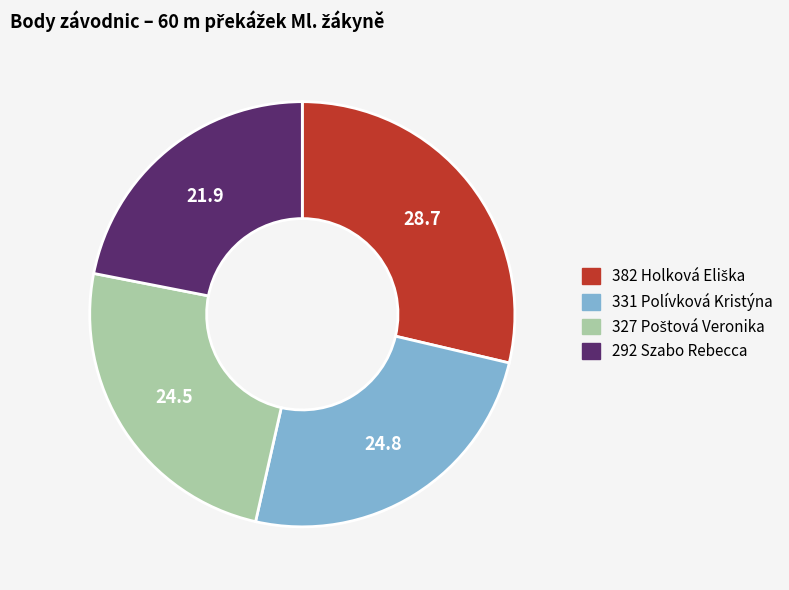

Is there any slice that represents more than half of the pie?

No